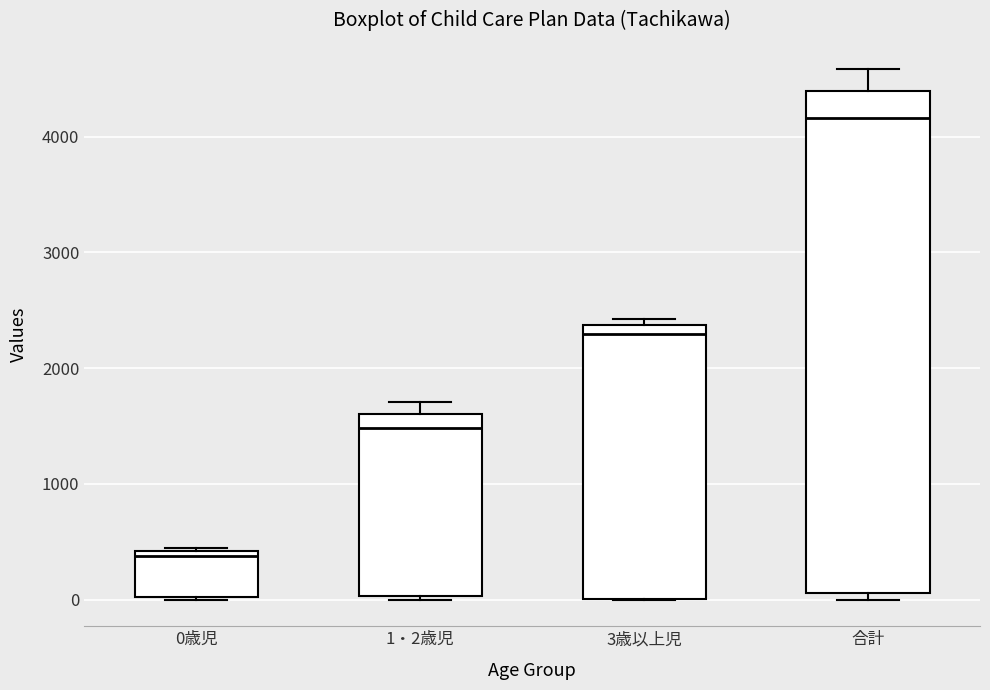

Reading left to right, read every box against the y-axis: the position of its median line, the range the box covers, and the ends of its whiskers. The values are not printed on the chart, so give them approximately, as read against the axis.

0歳児: median 400 (just below the box's upper edge), box 0 to 400, whiskers 0 to 400
1・2歳児: median 1500, box 0 to 1600, whiskers 0 (just below the box's lower edge) to 1700
3歳以上児: median 2300, box 0 to 2400, whiskers 0 to 2400 (just above the box's upper edge)
合計: median 4200, box 100 to 4400, whiskers 0 to 4600